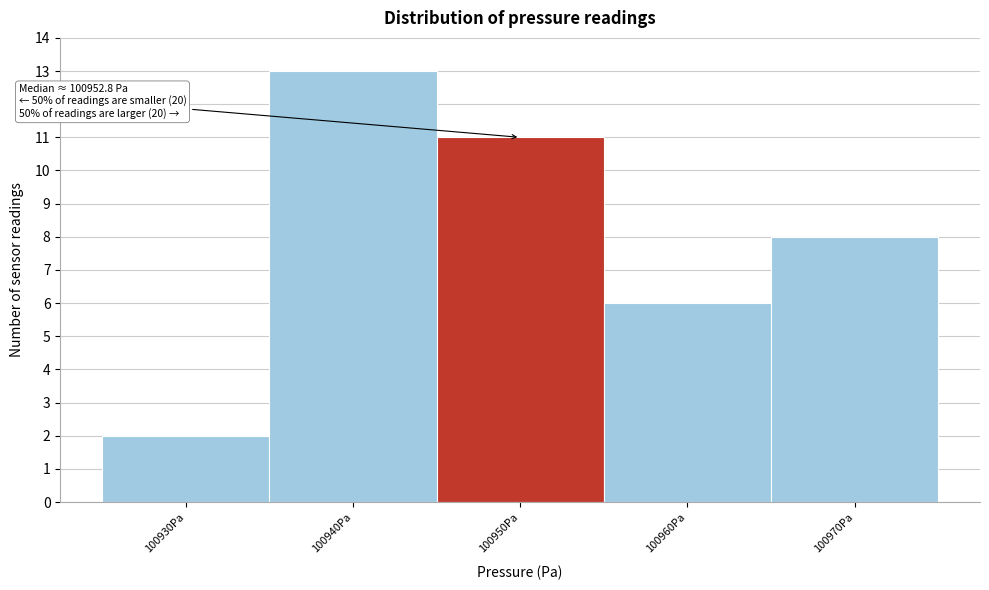

Reading left to right, list all the values displayed in this chart.

2	13	11	6	8